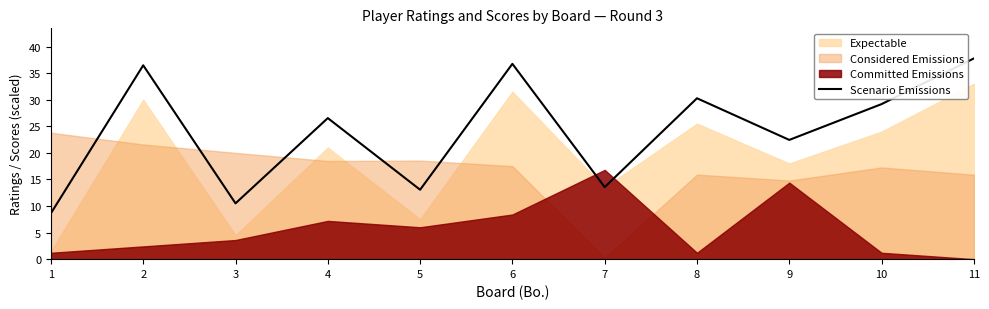

The chart shows a value of 37.8 at 11. True or false?

True